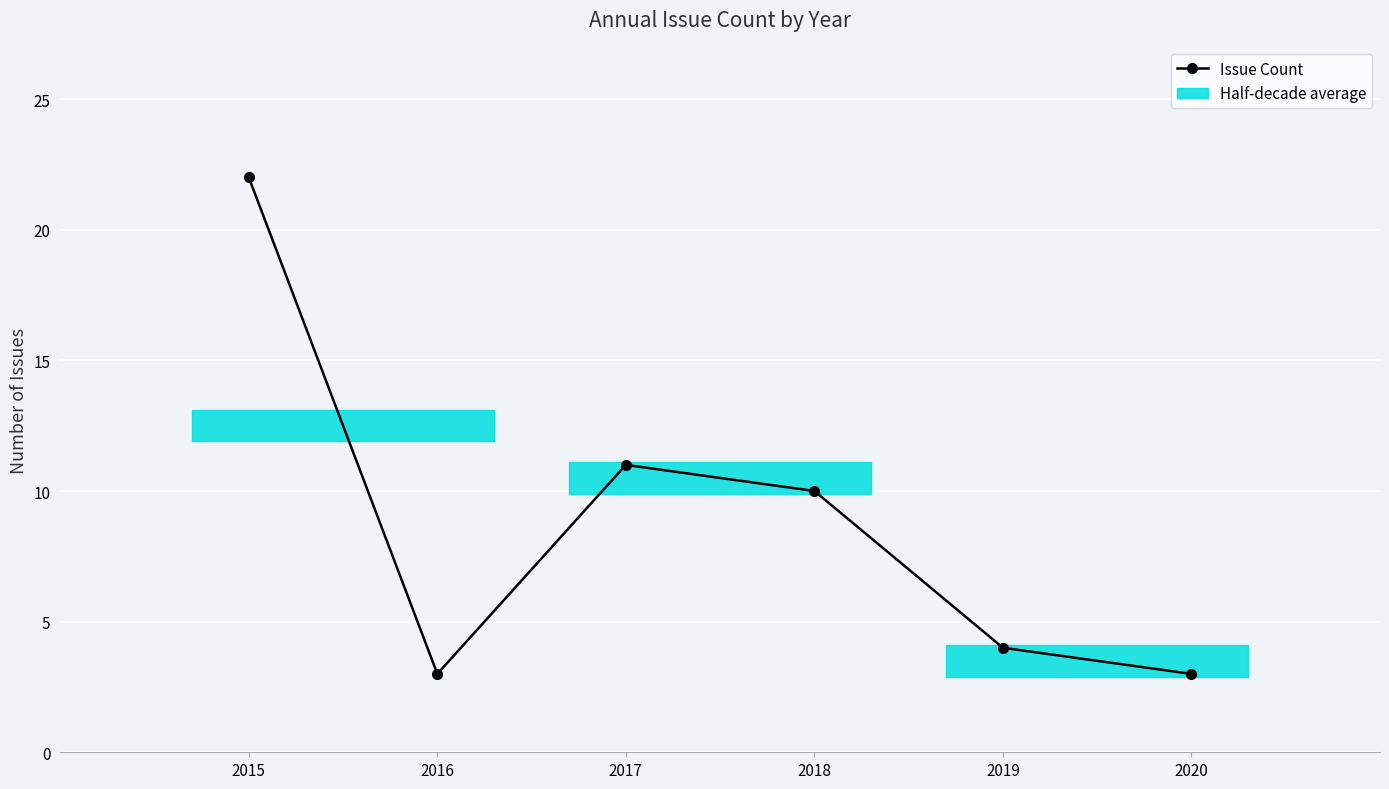

At which category does the chart reach its peak across all series?

2015